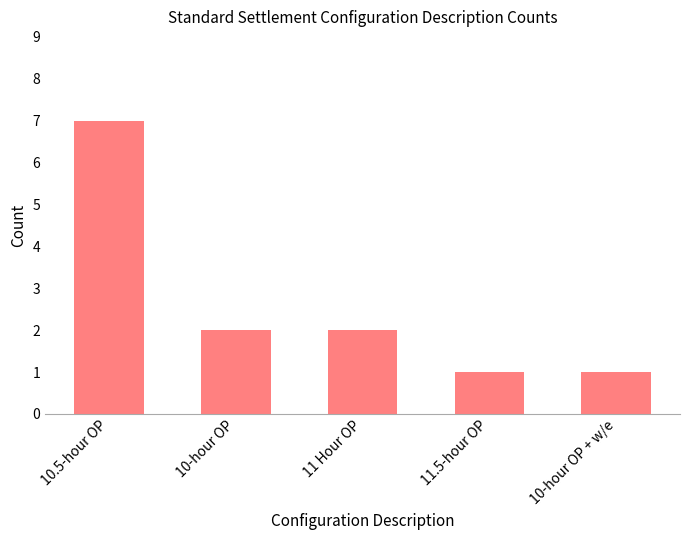

The value at 10-hour OP is 1. True or false?

False